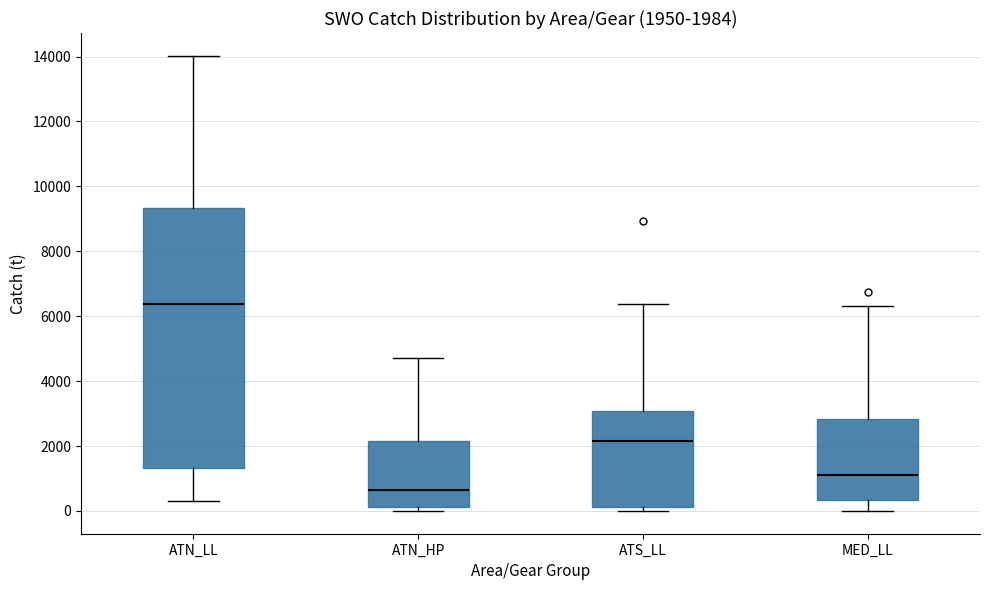

Which box's median line is the lowest?

ATN_HP